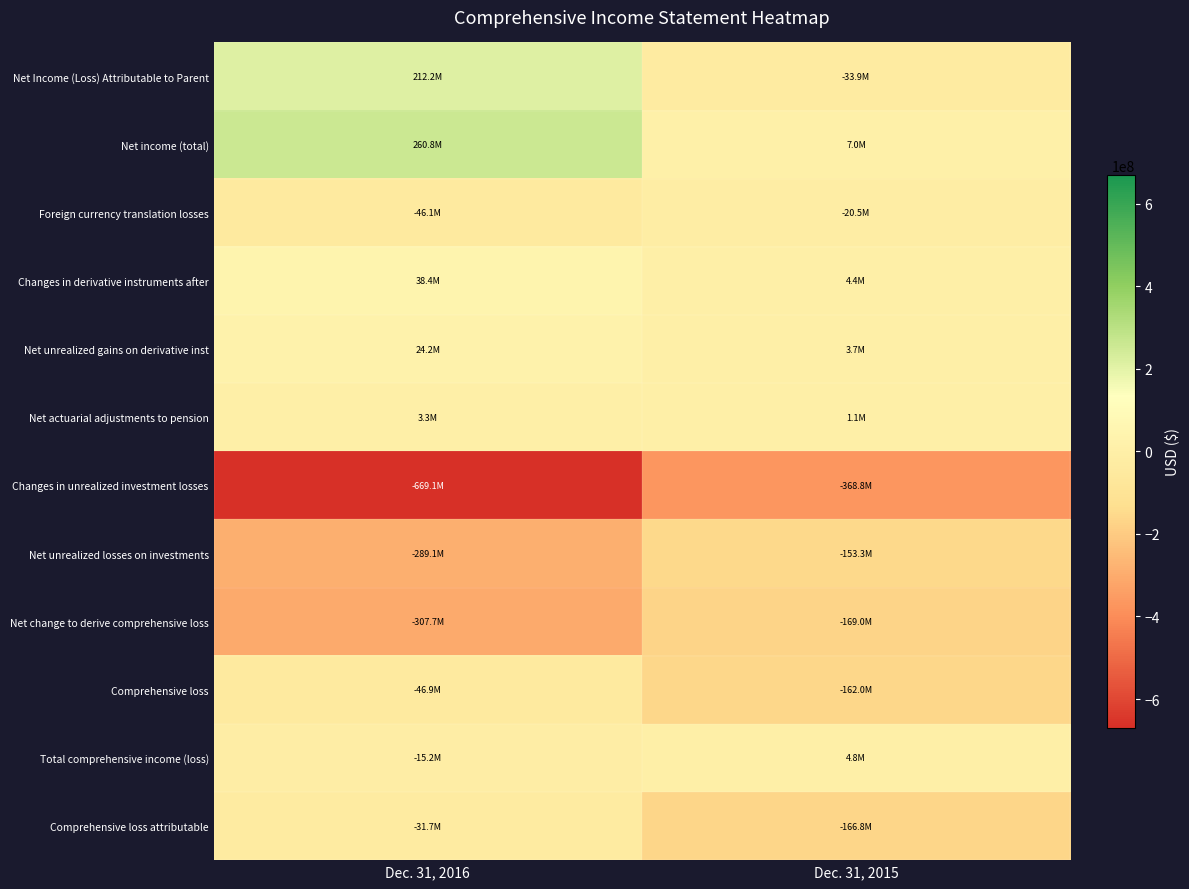

At which category is the sum across all series the highest?

Dec. 31, 2016